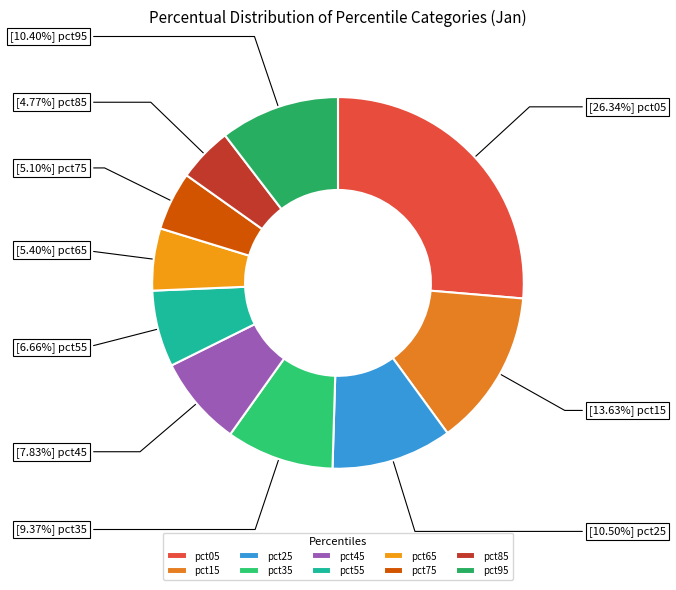

Is it true that pct85 is 5% of the pie?

True